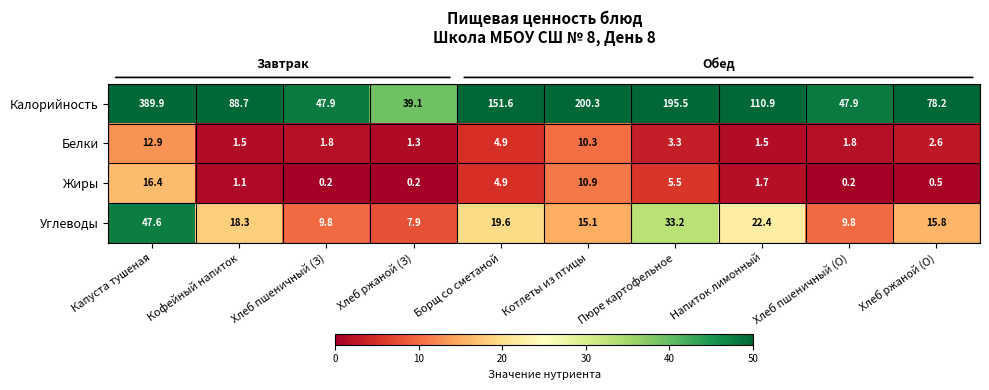

What is the difference between the second highest and minimum values in the Белки series?

9.0